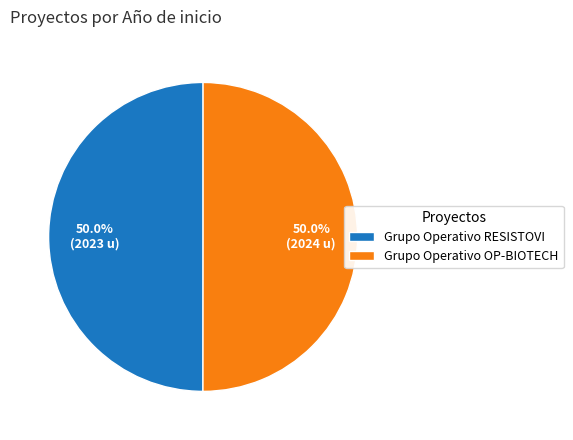

What portion of the pie excludes Grupo Operativo OP-BIOTECH?

50.0%